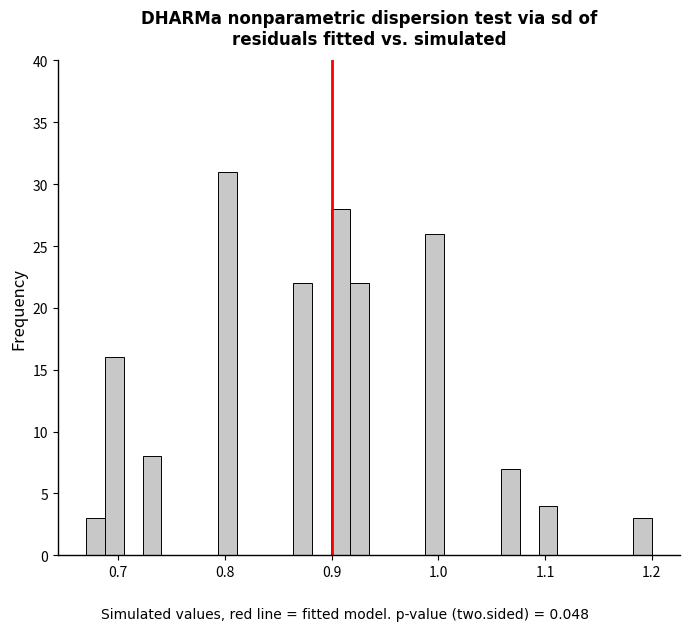

Read against the x-axis, roughly where is the centre of the tallest bar?

0.80